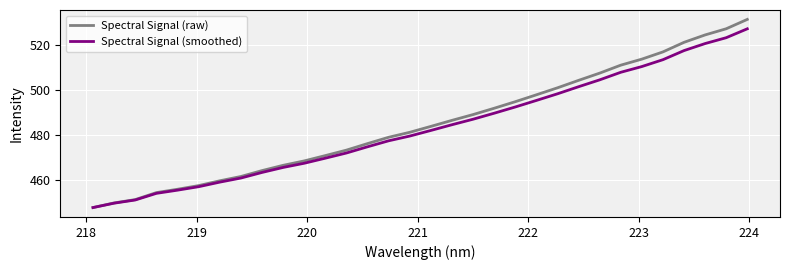

Which series has the widest spread of values?

Spectral Signal (raw)